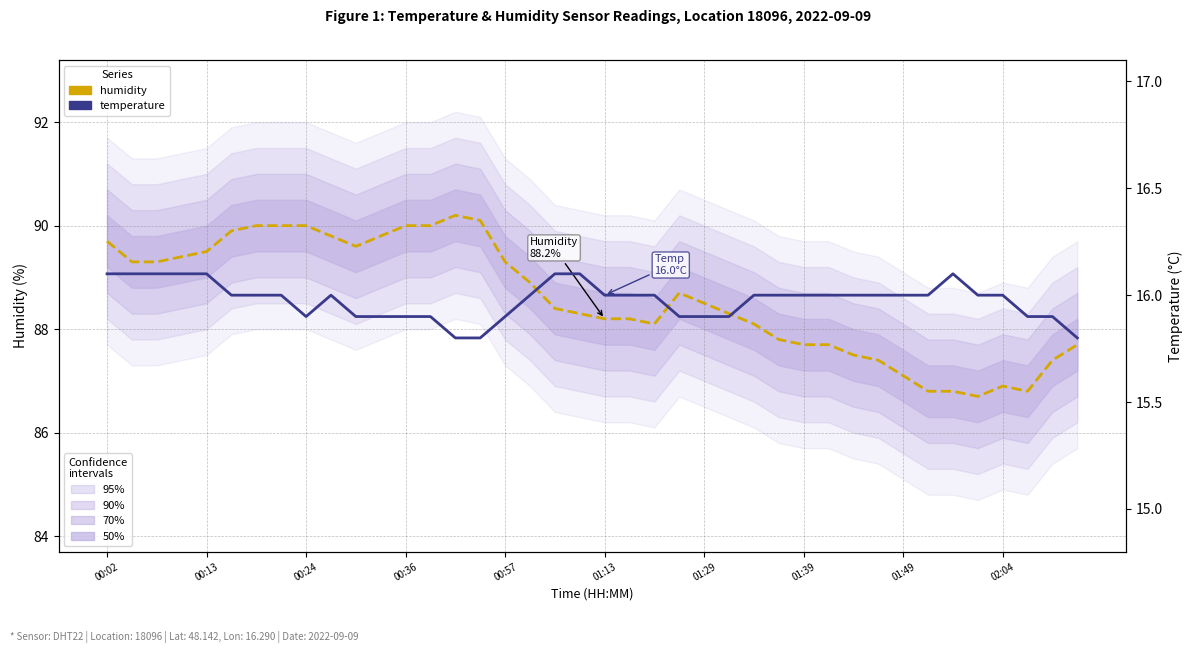

What is the highest value of the humidity series?

90.2